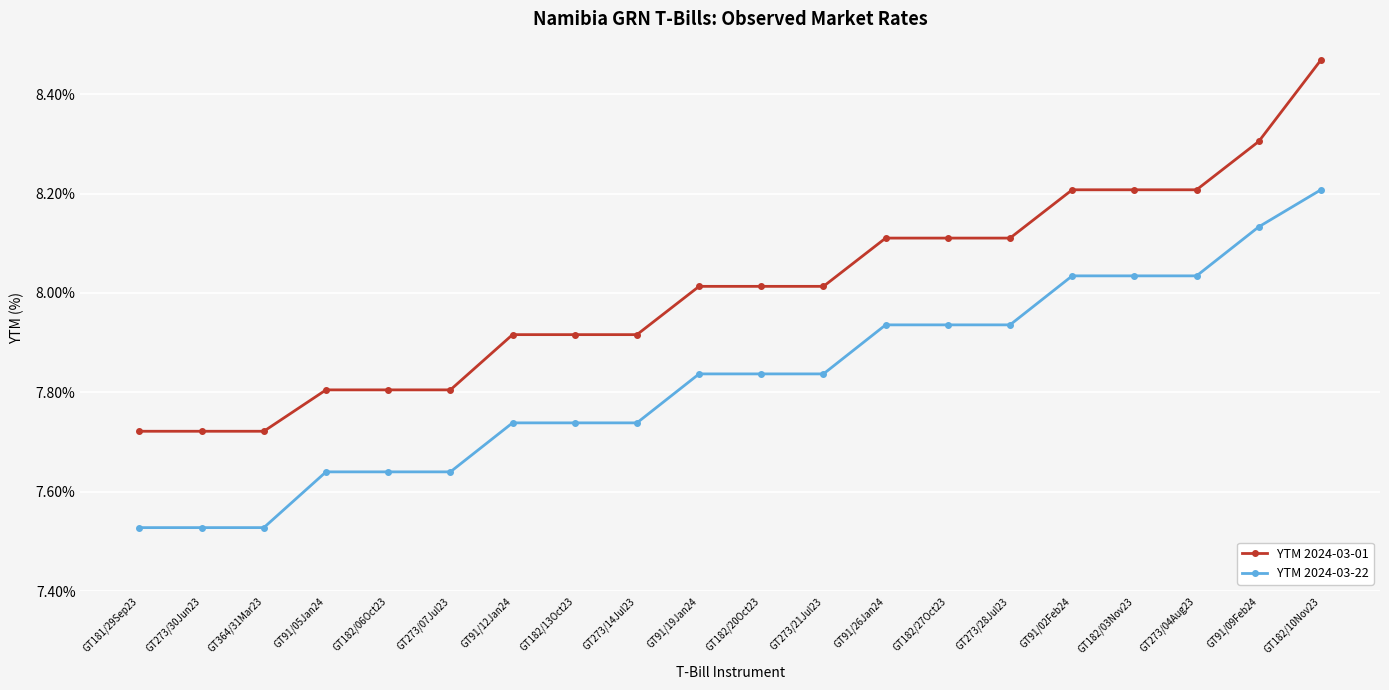

List the series in order of their peak value, lowest first.

YTM 2024-03-22, YTM 2024-03-01